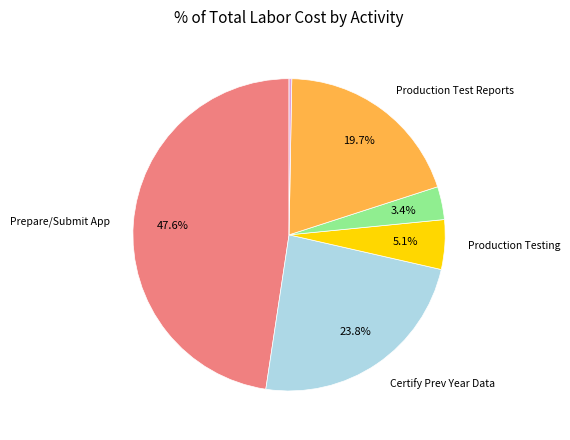

Is there any slice that represents more than half of the pie?

No